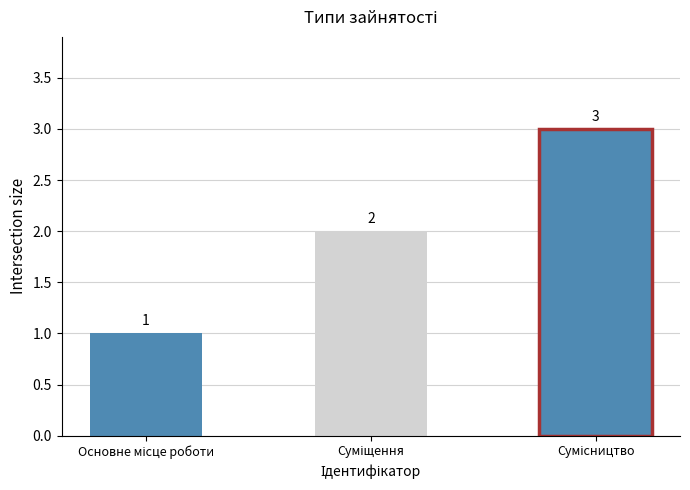

Are the bars horizontal?

No